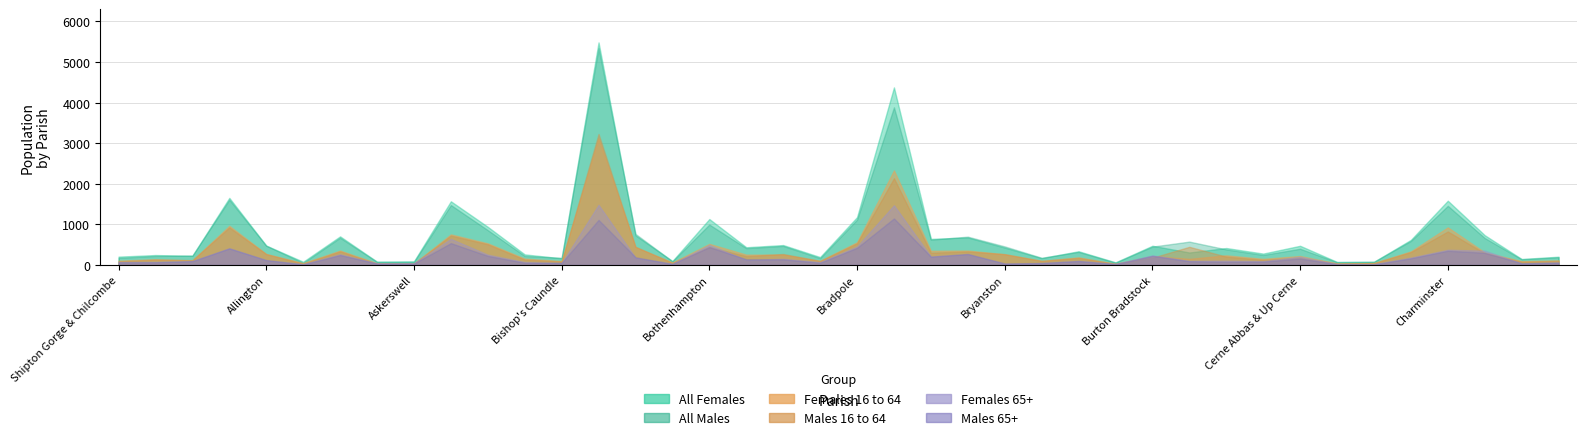

True or false: Females 65+ and All Females cross at least once.

False